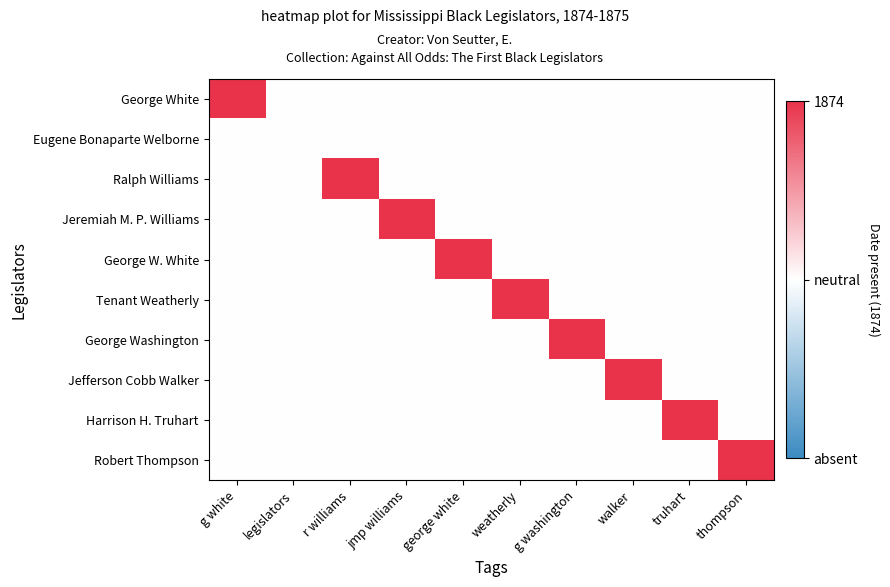

At which category is the sum across all series the highest?

g white